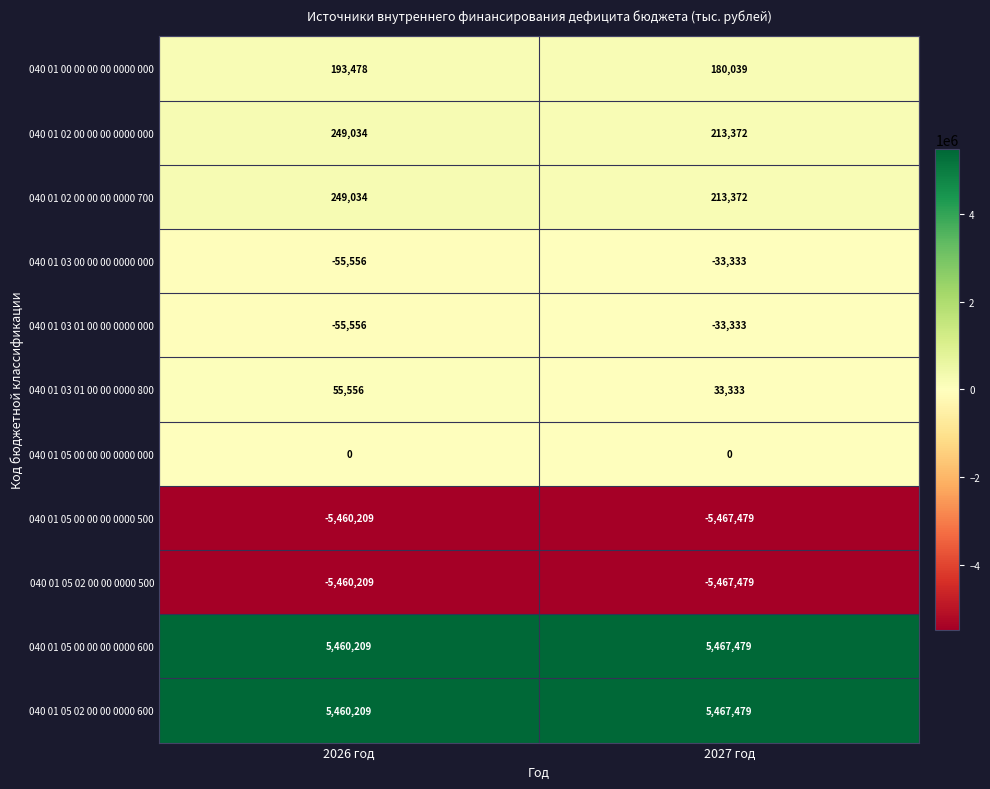

List the labels in order of 040 01 05 00 00 00 0000 500 value, largest first.

2026 год, 2027 год